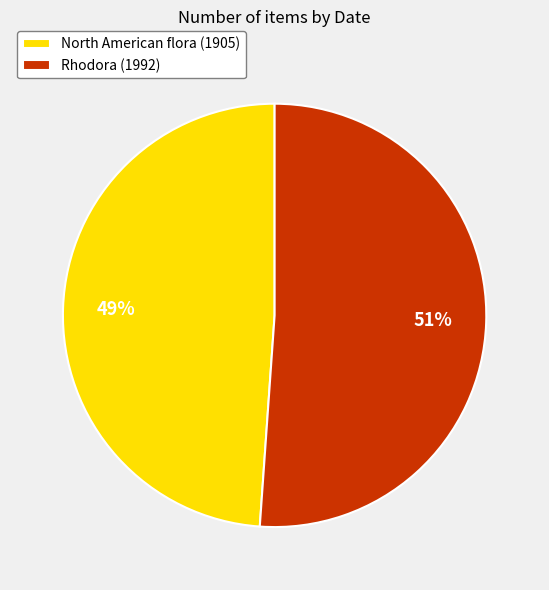

Approximately how many times larger is the value at North American flora (1905) compared to Rhodora (1992)?

1.0